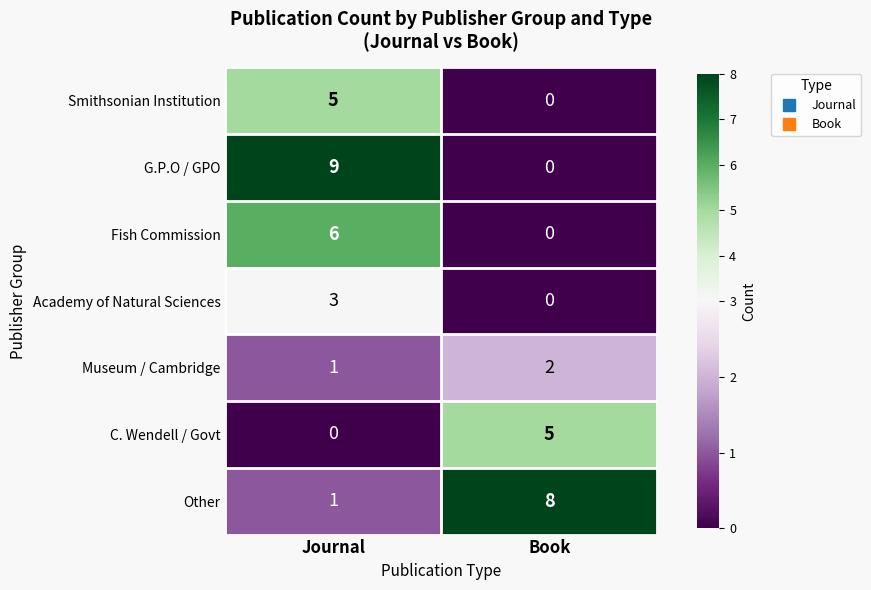

What is the approximate value of Academy of Natural Sciences at Journal?

3